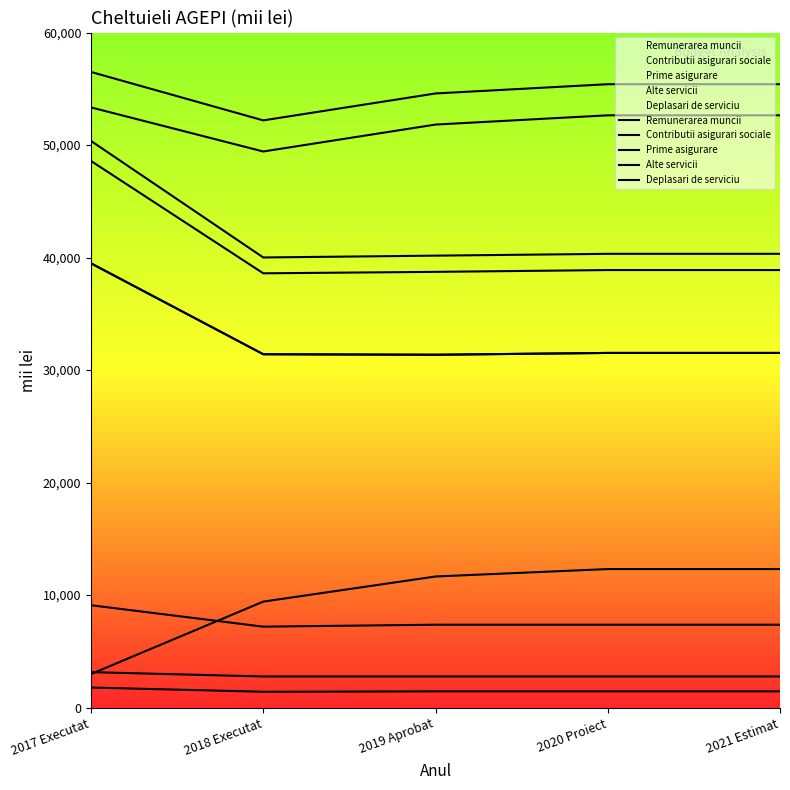

How many lines are shown in the chart?

5